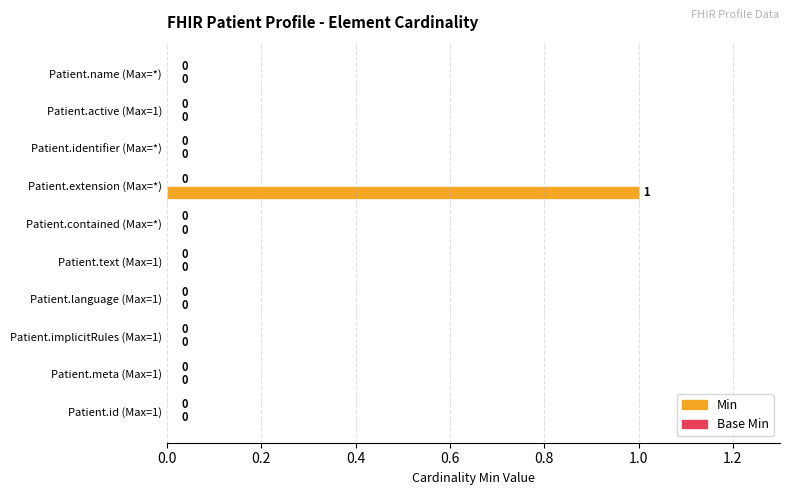

The value at Patient.identifier (Max=*) is 0. True or false?

True